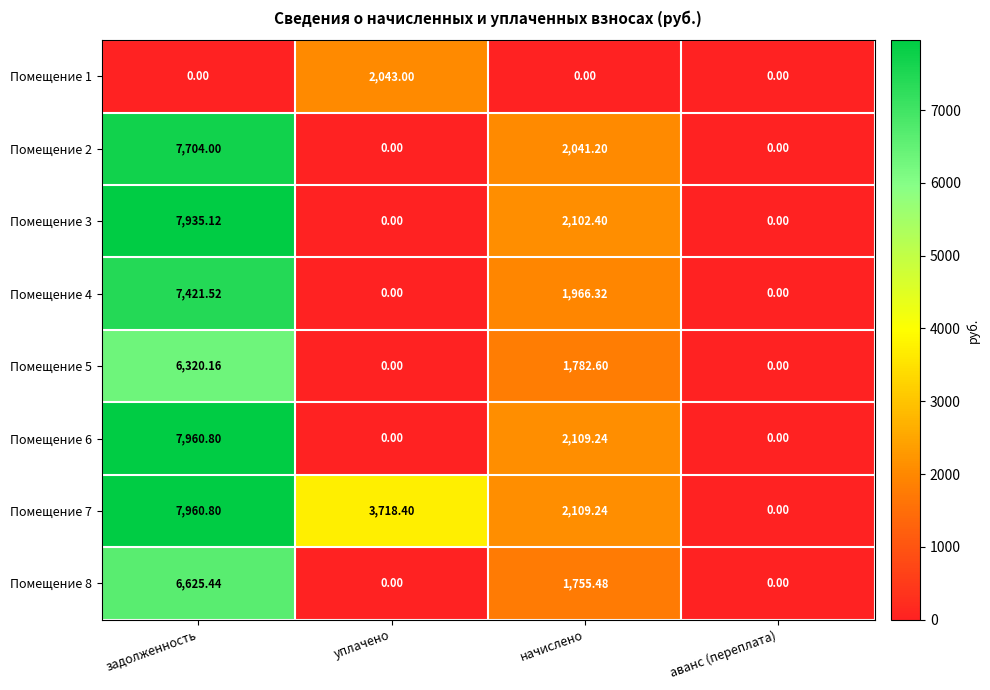

At which category is the sum across all series the highest?

задолженность